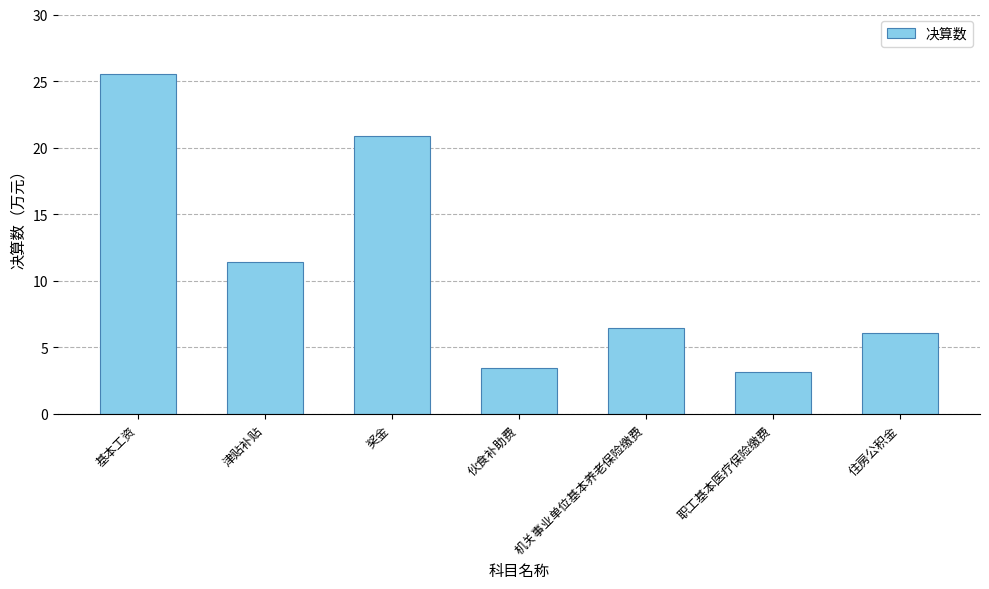

What is the sum of the values at 伙食补助费 and 津贴补贴?

14.9